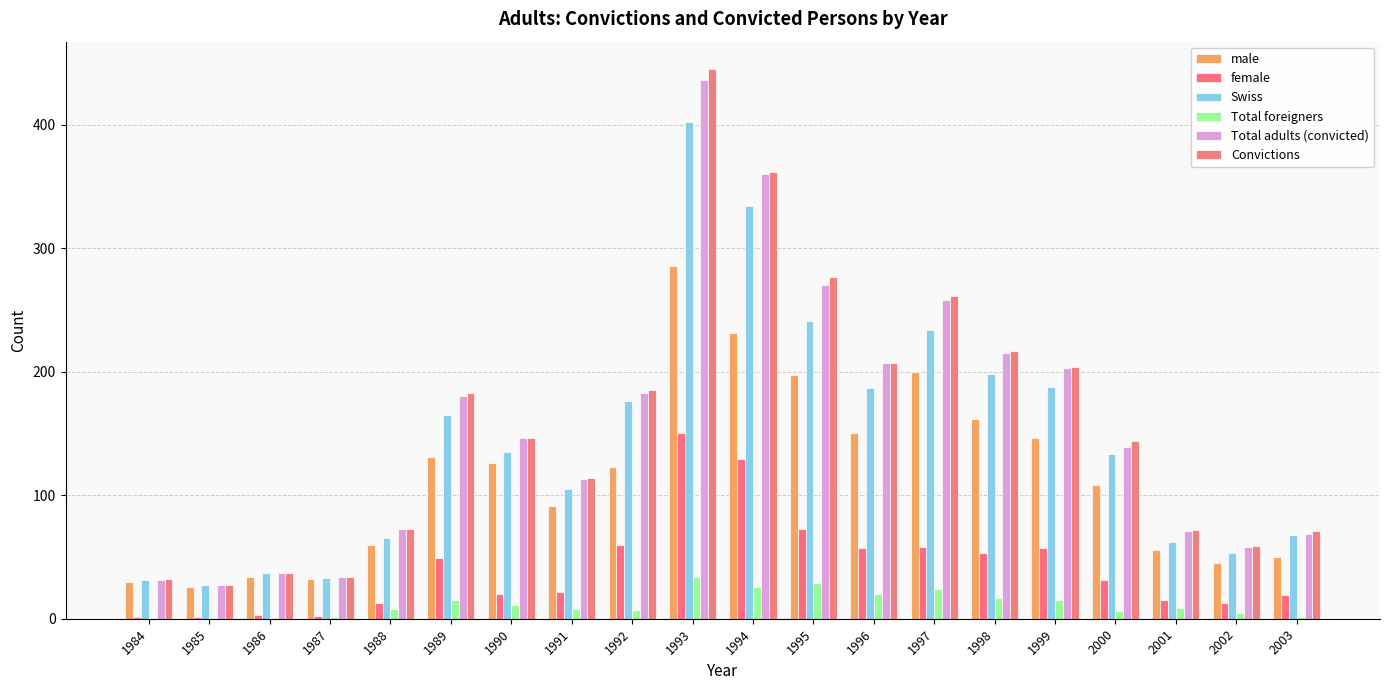

Are the bars grouped side by side (vs. stacked)?

Yes